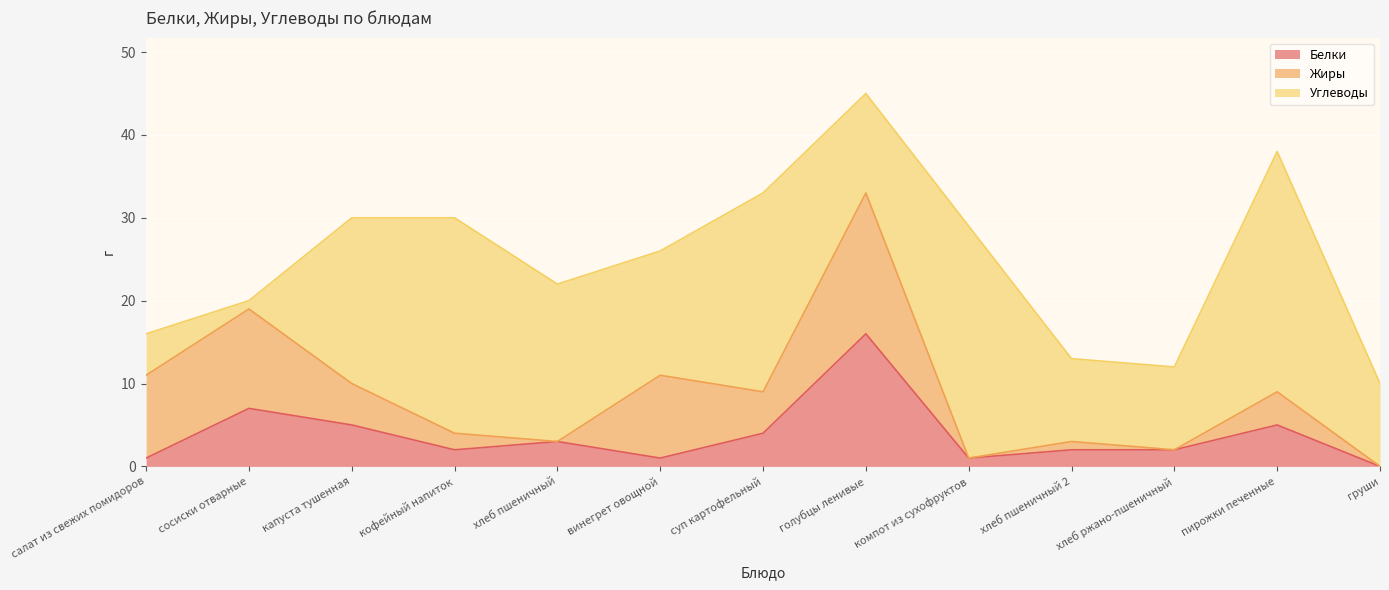

Which category has the highest value in the Белки series?

голубцы ленивые